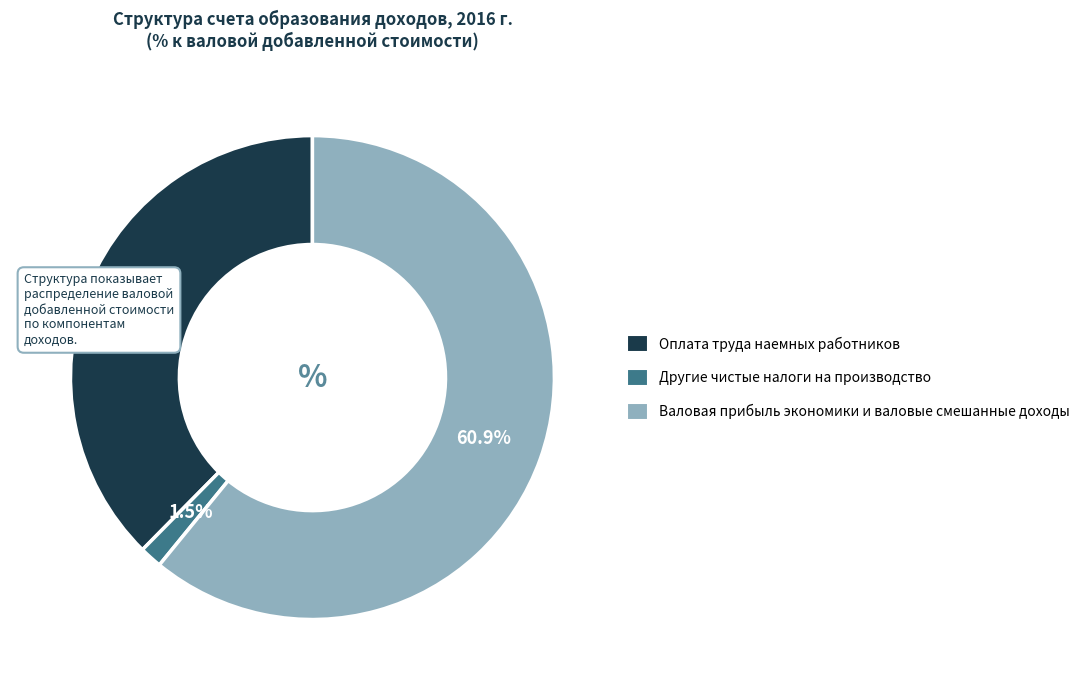

The Валовая прибыль экономики и валовые смешанные доходы slice represents 61% of the pie. True or false?

True